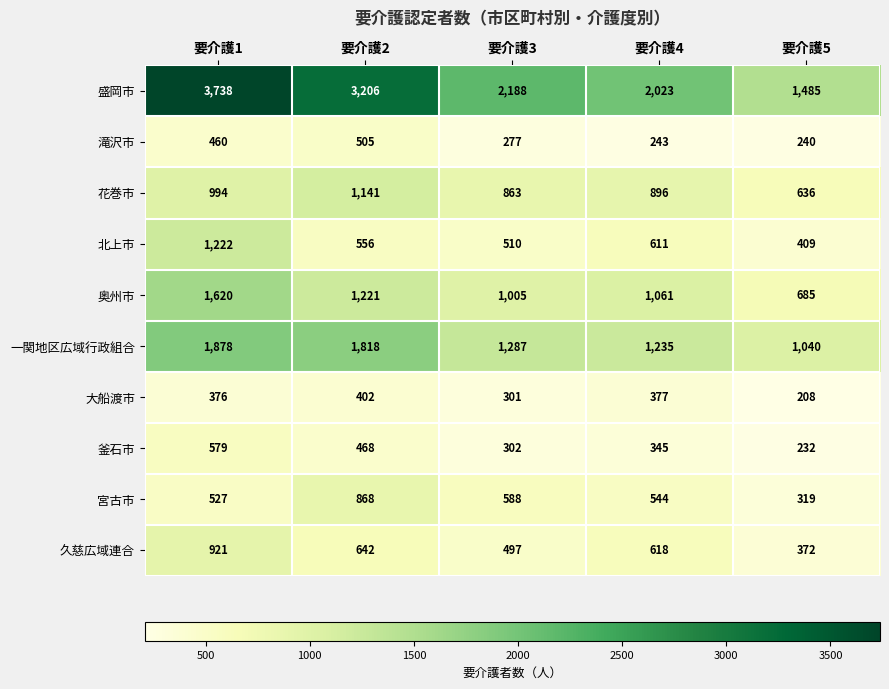

What is the maximum value for 一関地区広域行政組合?

1878